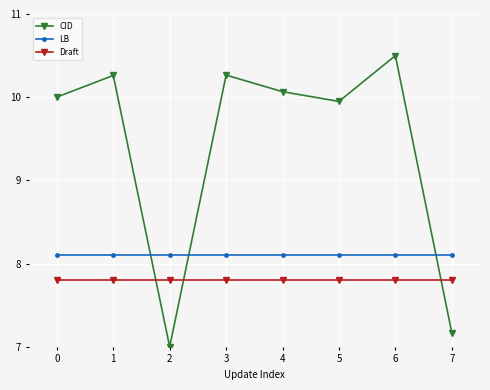

The value of LB at 2 is 11.0. True or false?

False